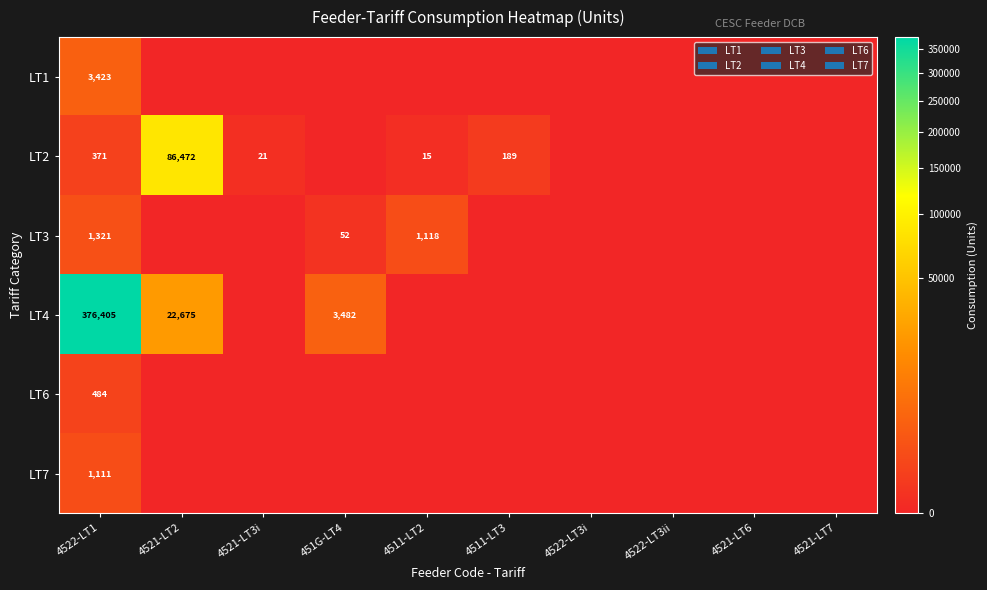

What is the spread (max minus min) of values at 4522-LT1?

376034